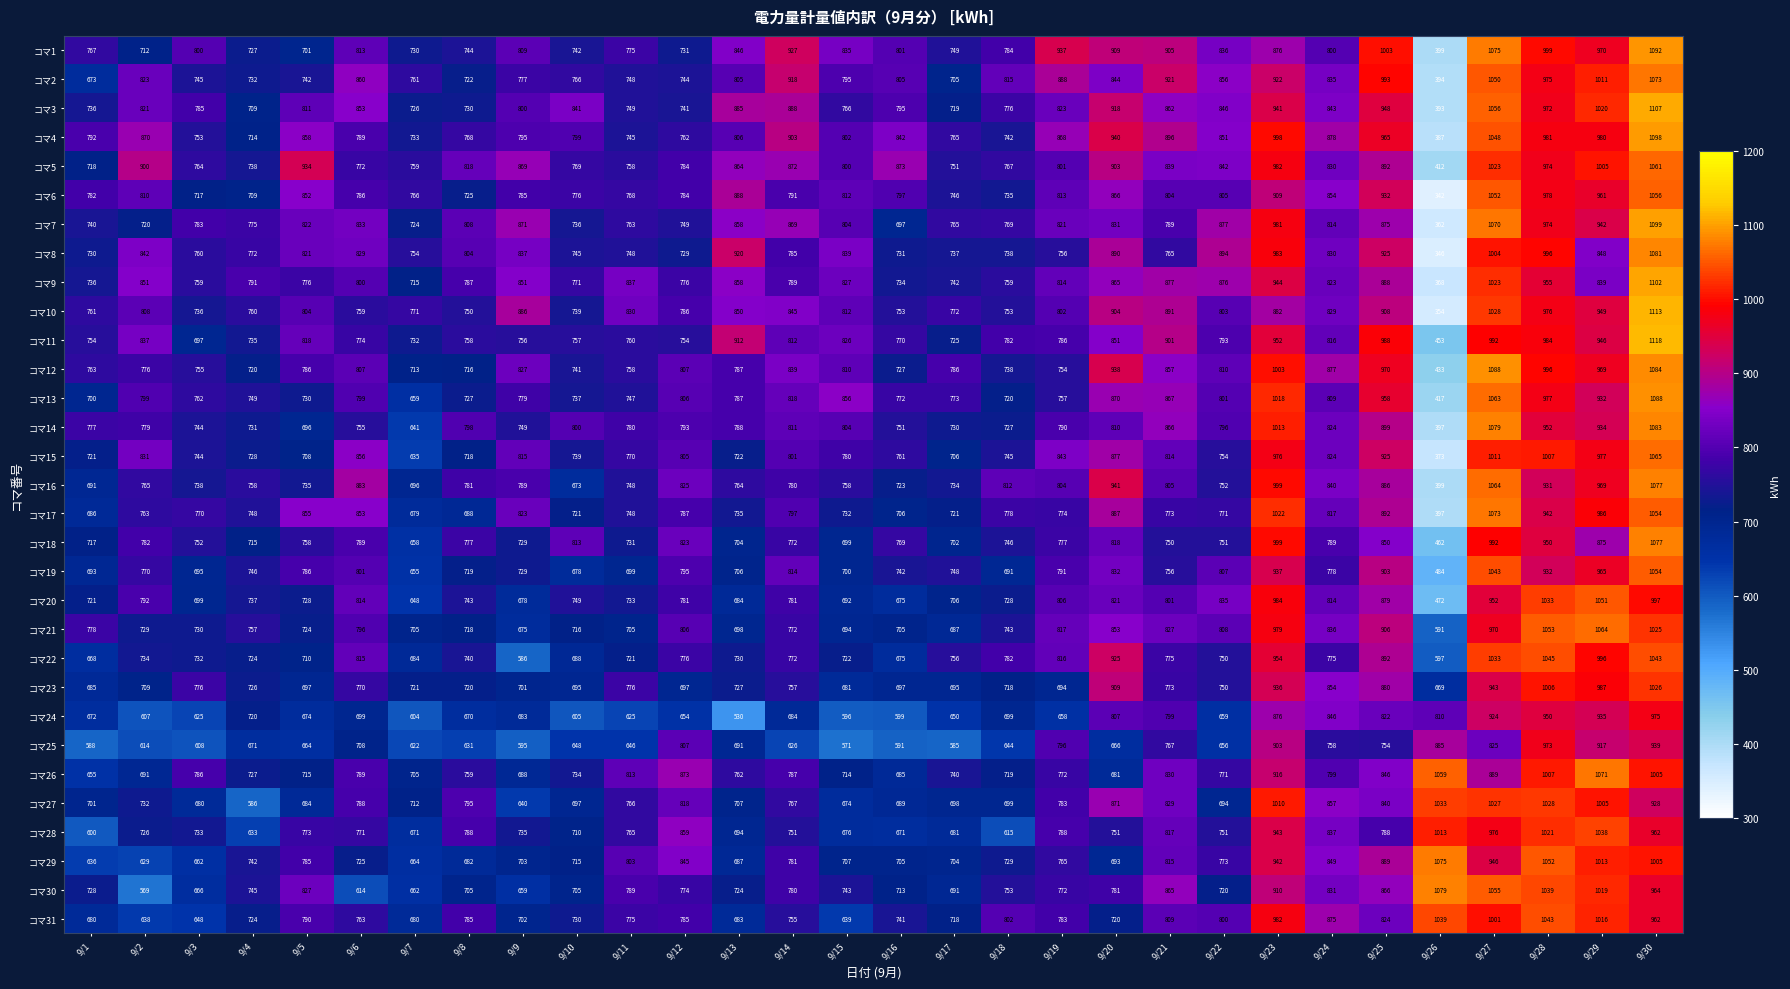

What is the total value across all series at 9/29?

30190